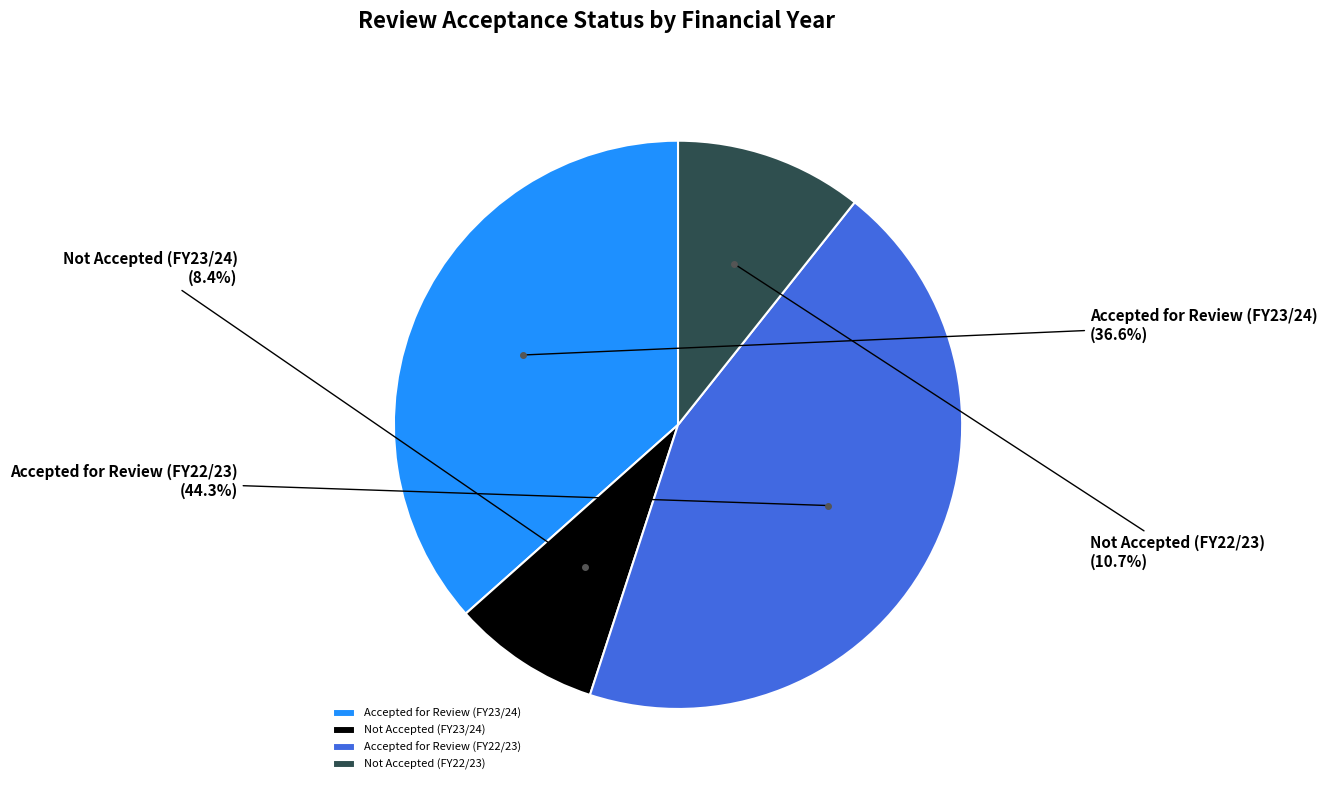

Between Accepted for Review (FY22/23) and Not Accepted (FY23/24), which is larger?

Accepted for Review (FY22/23)